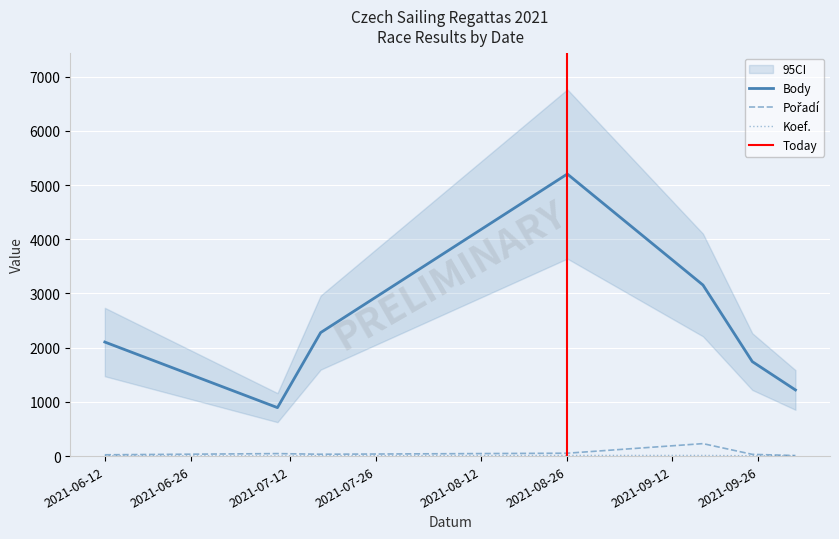

At which category is the sum across all series the highest?

2021-08-26